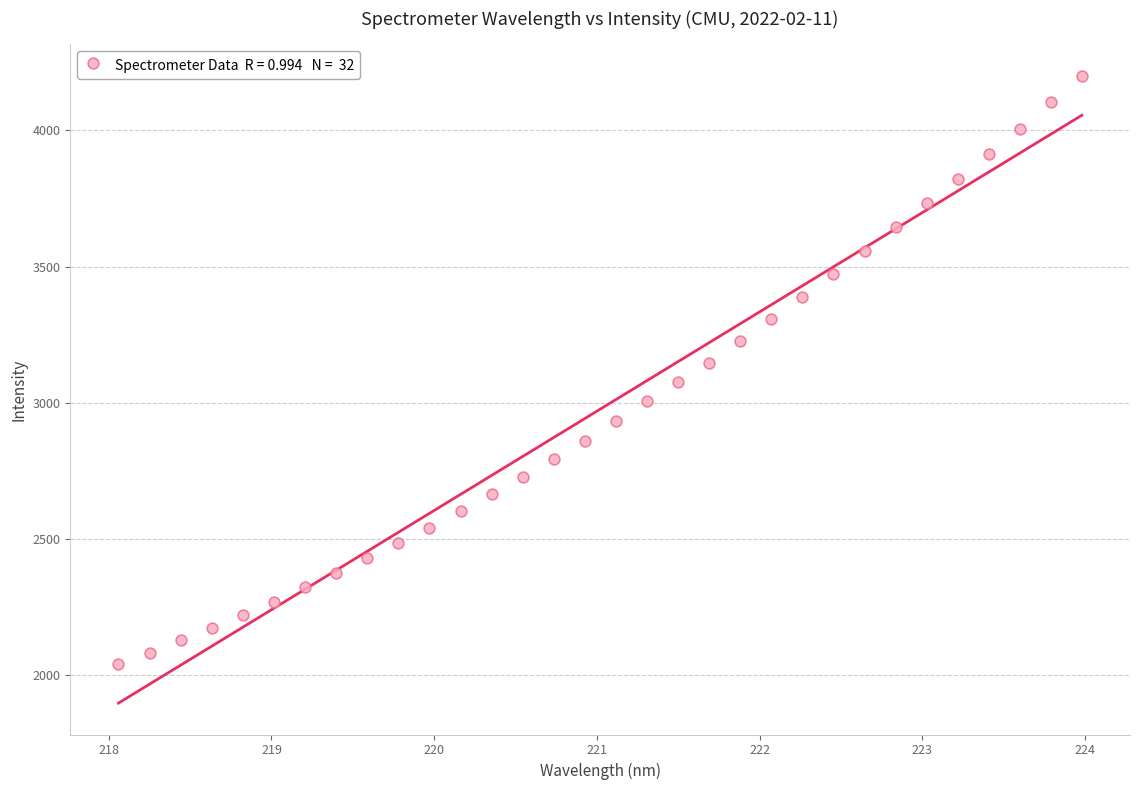

What is the range of X values (max minus min)?

5.9